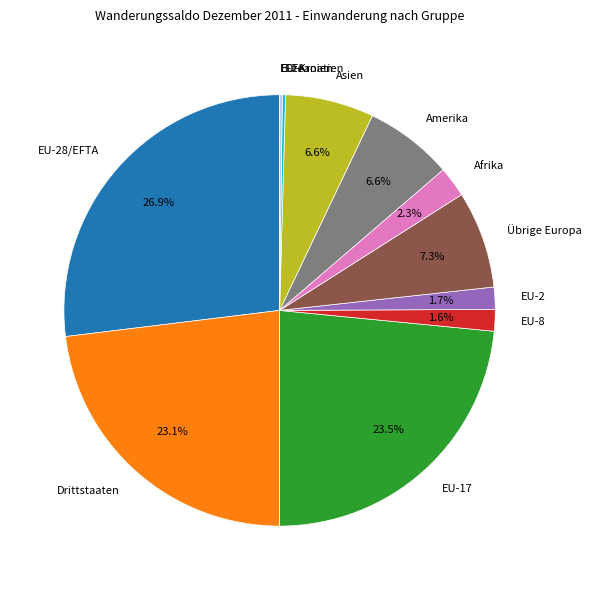

To the nearest percent, what is the combined percentage of EU-17 and EU-8?

25%